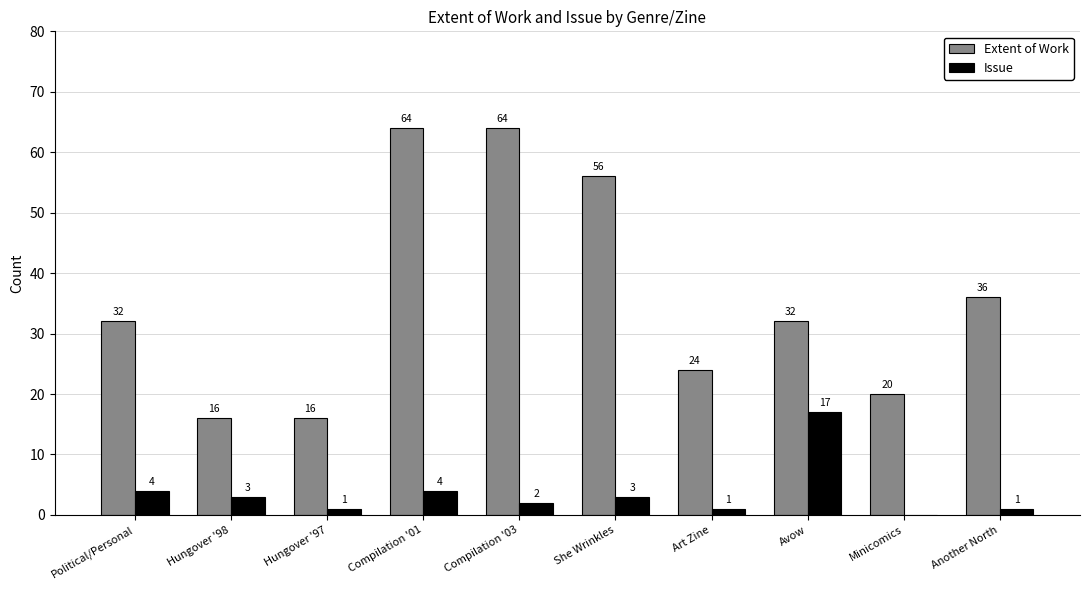

Reading left to right, extract all data points from this chart.

Extent of Work: Political/Personal=32	Hungover '98=16	Hungover '97=16	Compilation '01=64	Compilation '03=64	She Wrinkles=56	Art Zine=24	Avow=32	Minicomics=20	Another North=36
Issue: Political/Personal=4	Hungover '98=3	Hungover '97=1	Compilation '01=4	Compilation '03=2	She Wrinkles=3	Art Zine=1	Avow=17	Minicomics=0	Another North=1